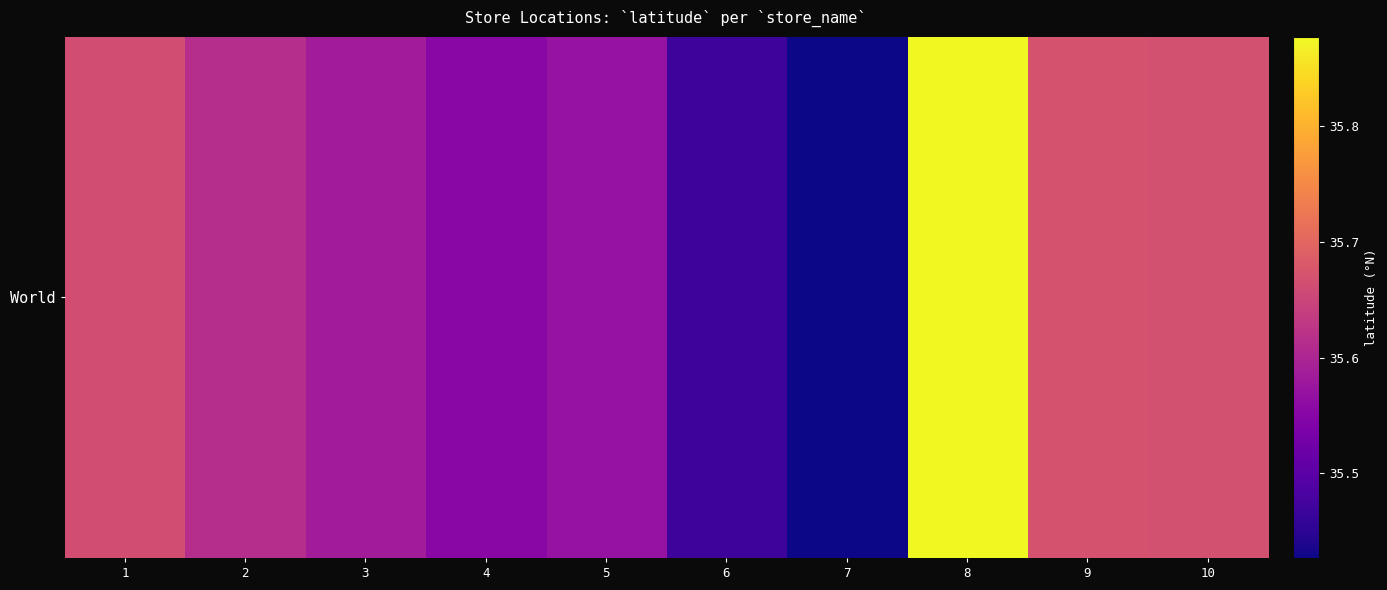

What is the change in value from 6 to 9?

+0.2